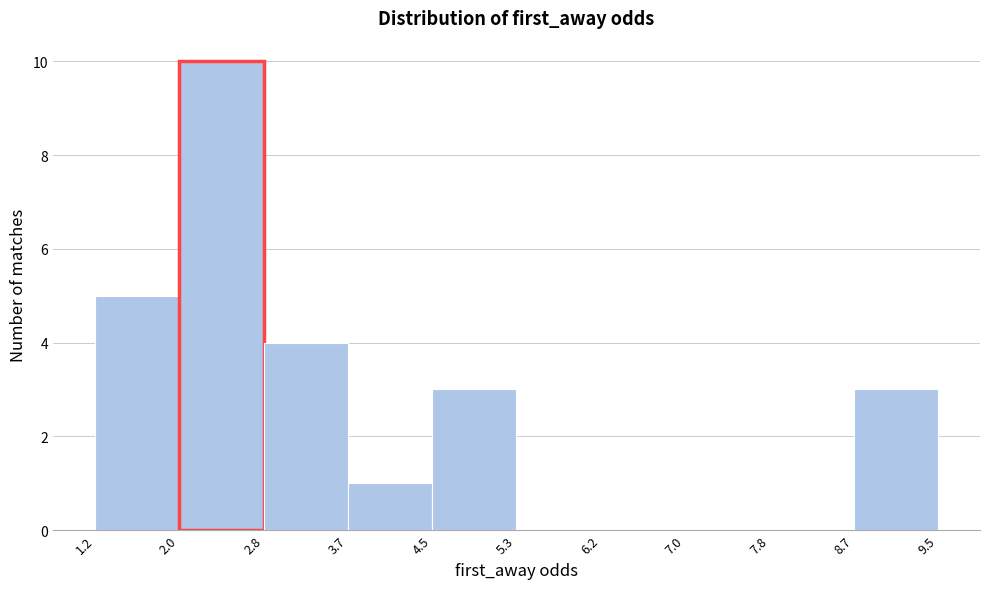

What is the height of the bar covering 2.0 to 2.8 on the x-axis? The values are not printed on the chart, so give them approximately, as read against the axis.

10